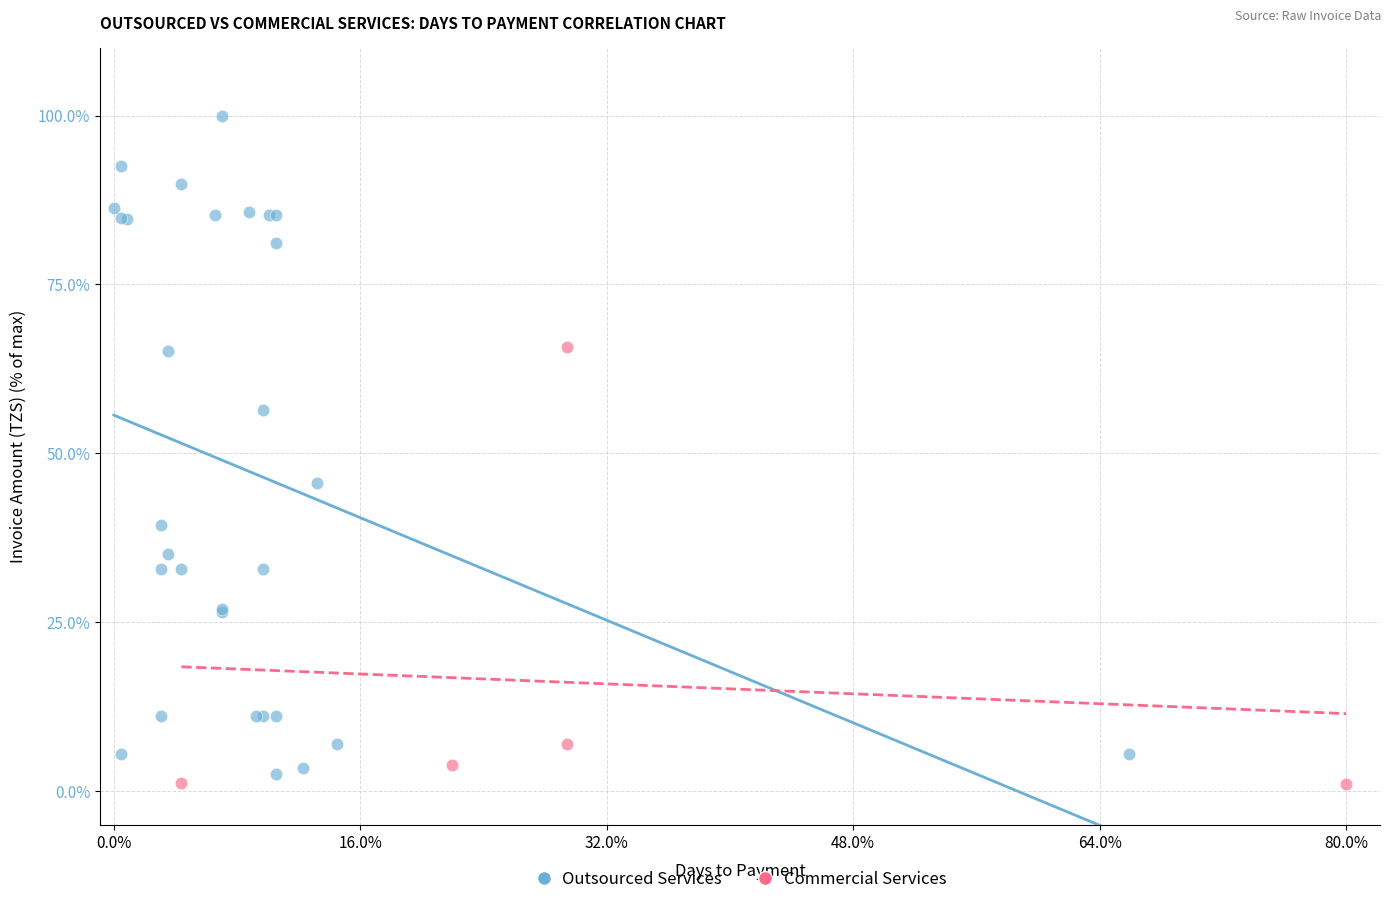

Which series has the largest Y range (max minus min)?

Outsourced Services